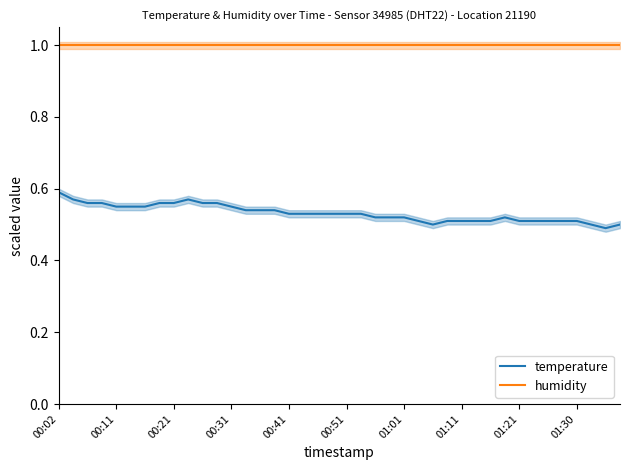

How many lines are shown in the chart?

2